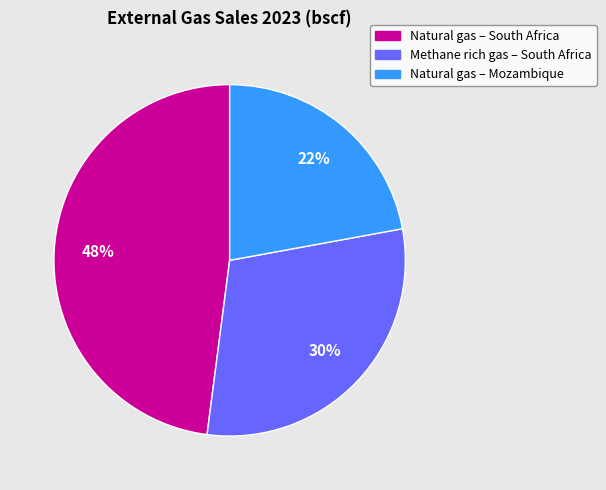

To the nearest percent, what portion does Methane rich gas – South Africa represent?

30%